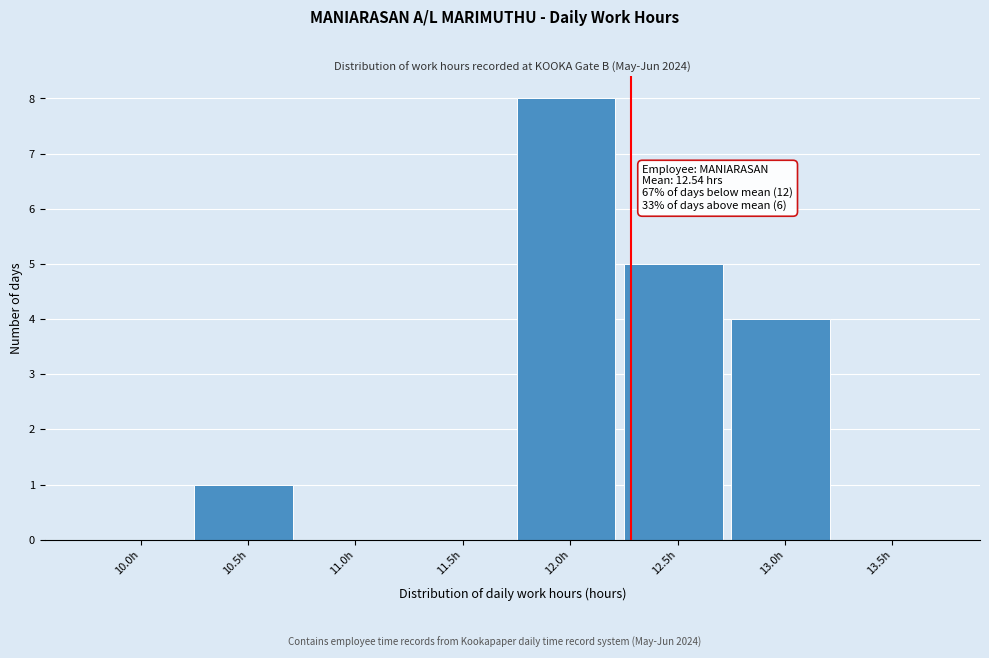

Reading right to left, extract all data points from this chart.

13.5h=0	13.0h=4	12.5h=5	12.0h=8	11.5h=0	11.0h=0	10.5h=1	10.0h=0